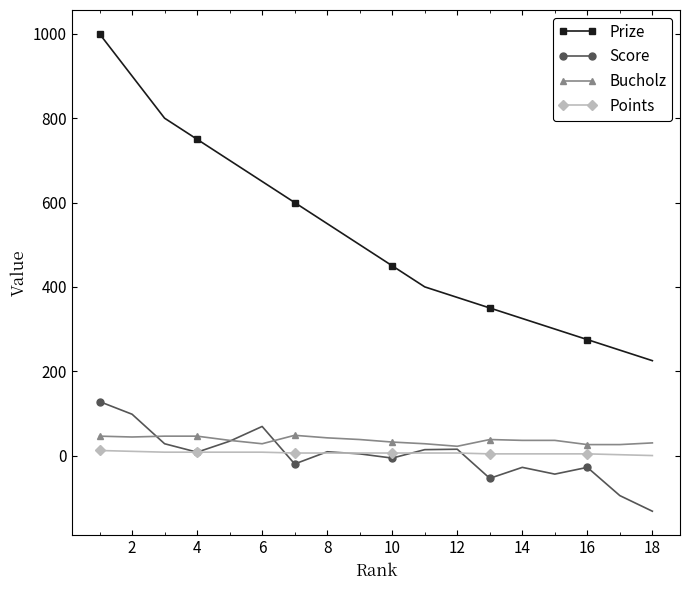

How many lines are shown in the chart?

4